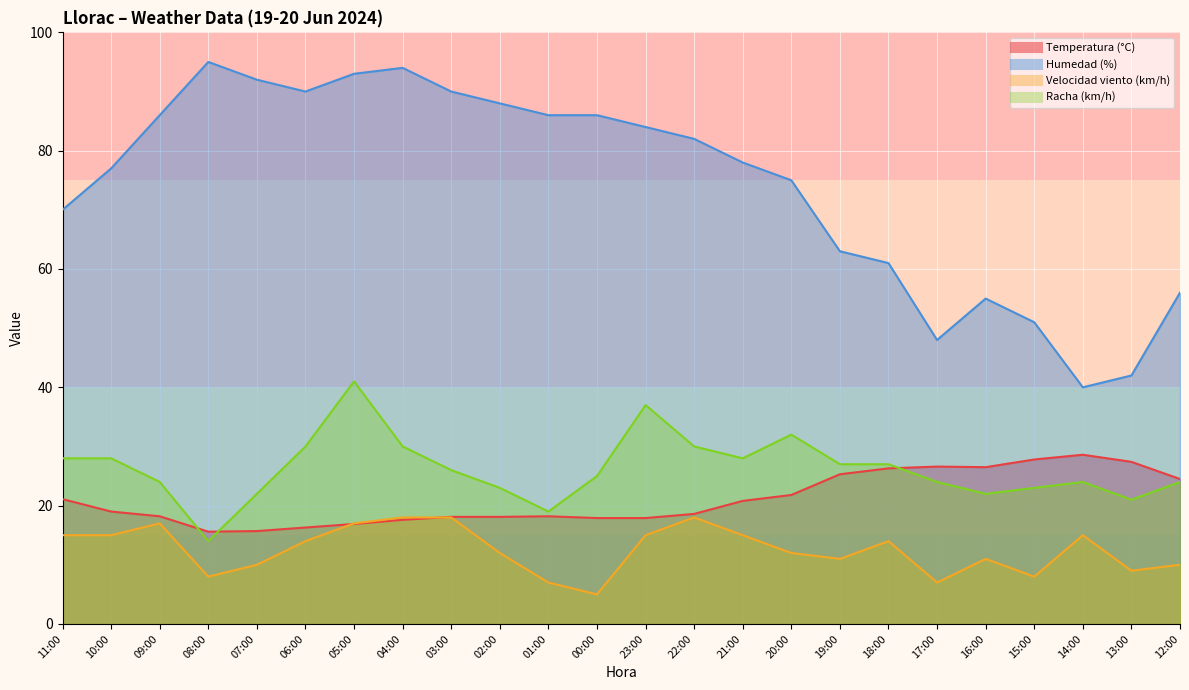

What is the total value across all series at 16:00?

114.5